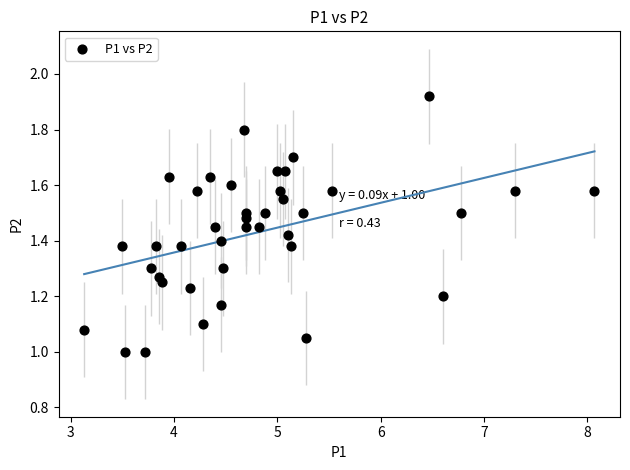

What is the range of X values (max minus min)?

4.9